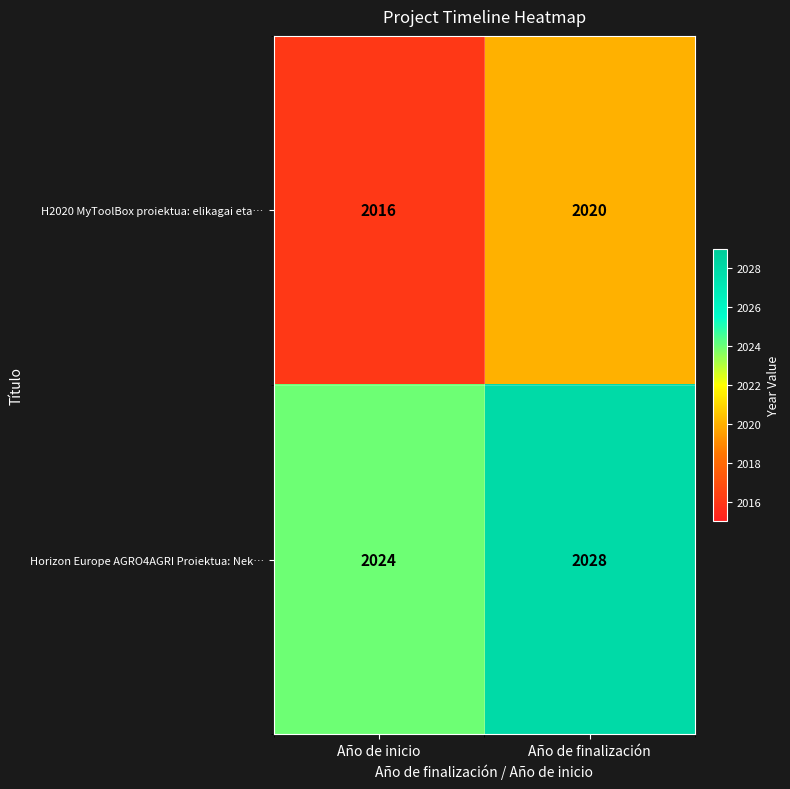

What is the difference between the maximum and minimum values in the Horizon Europe AGRO4AGRI Proiektua: Nek… series?

4